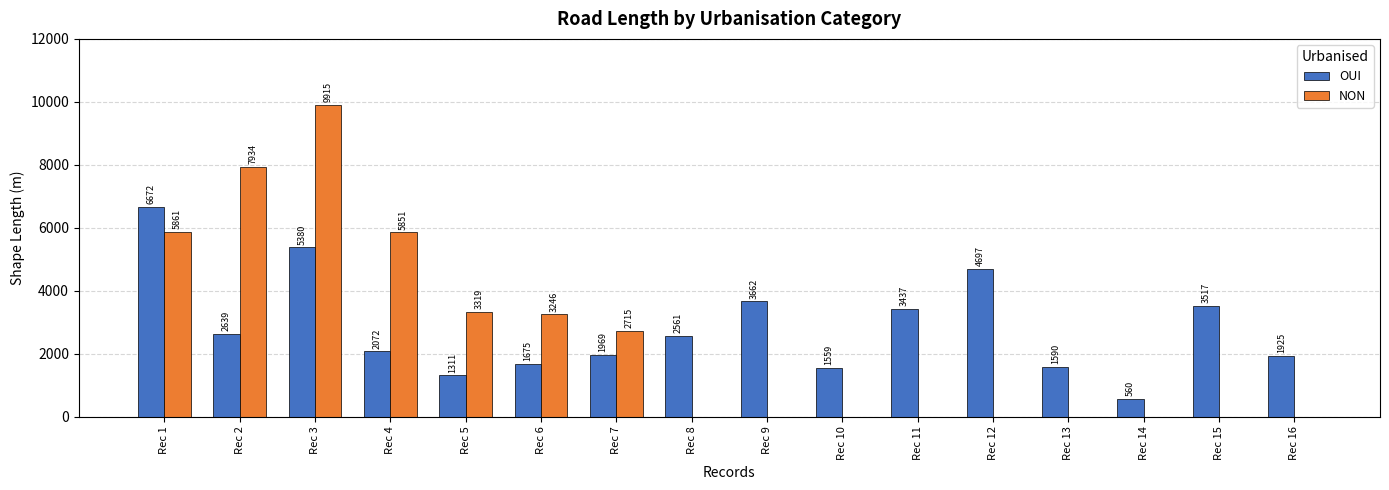

What is the greatest value displayed?

9916.0